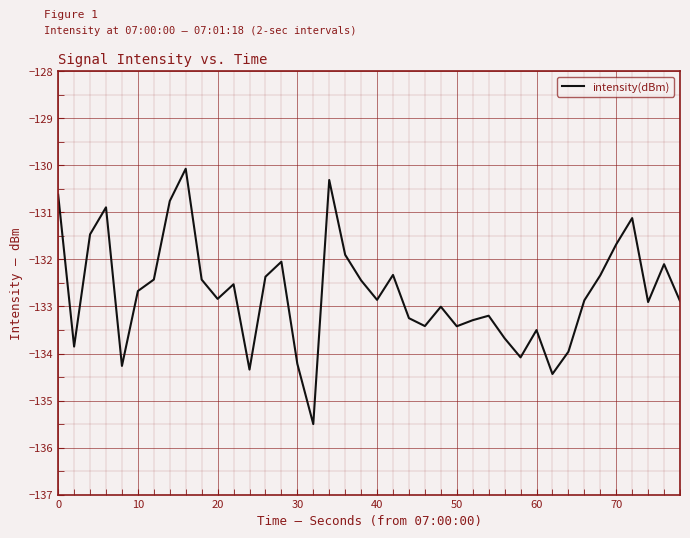

What is the smallest value displayed?

-135.5